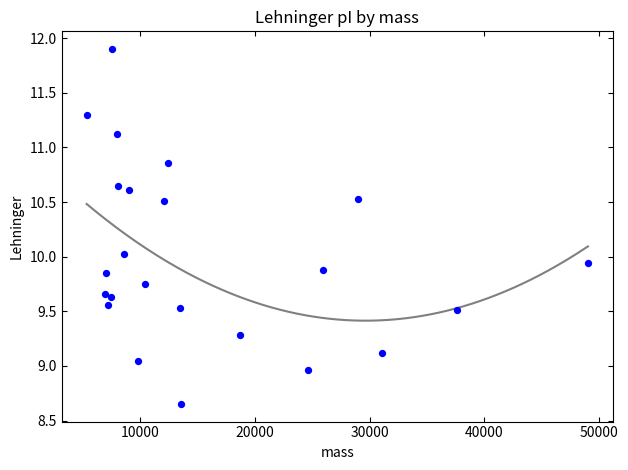

What is the range of Y values (max minus min)?

3.2